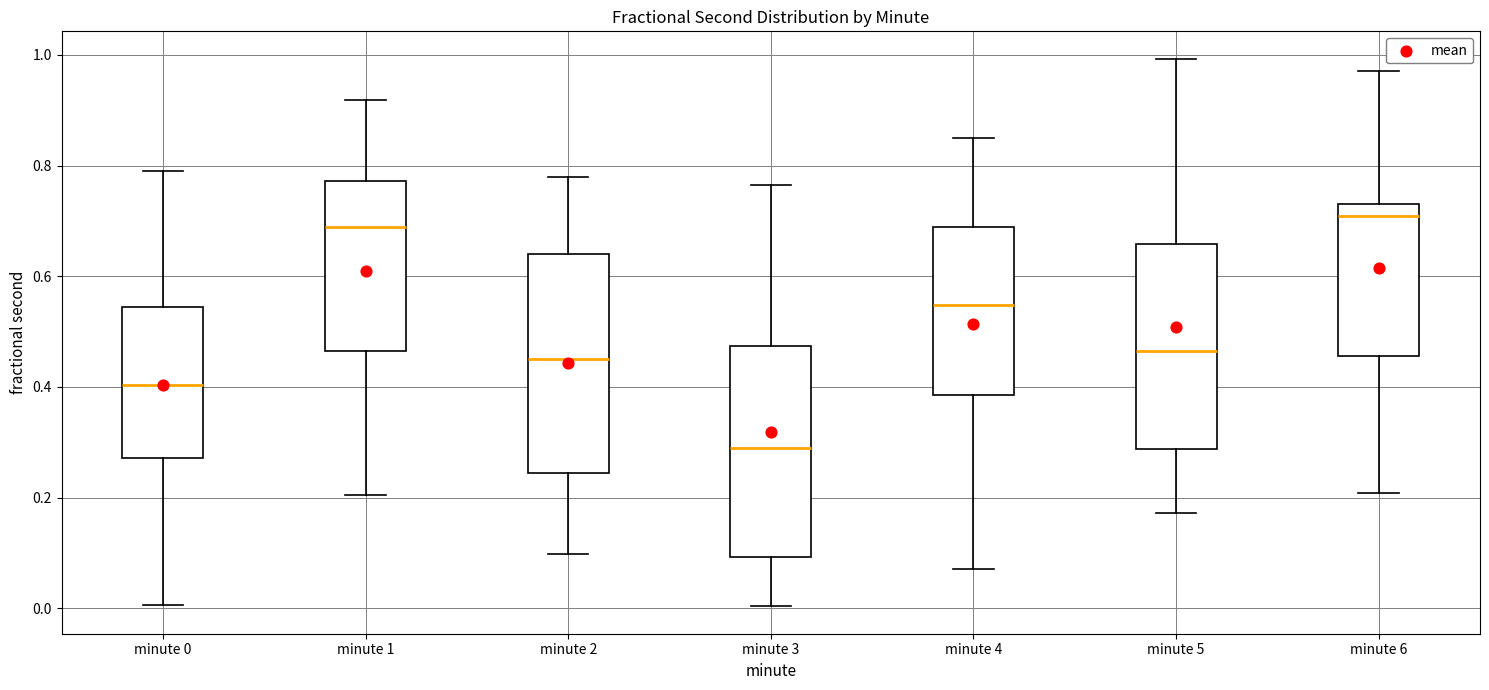

Where does the upper whisker of the box for minute 0 end on the y-axis? The values are not printed on the chart, so give them approximately, as read against the axis.

0.78